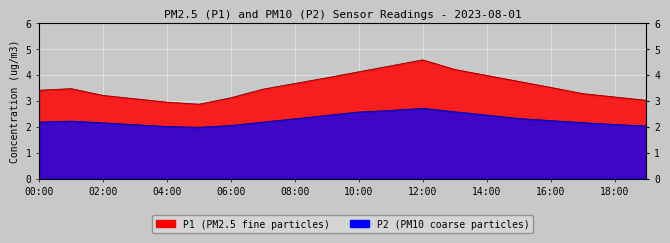

In P2, how many points are higher than both neighbors (excluding endpoints)?

2